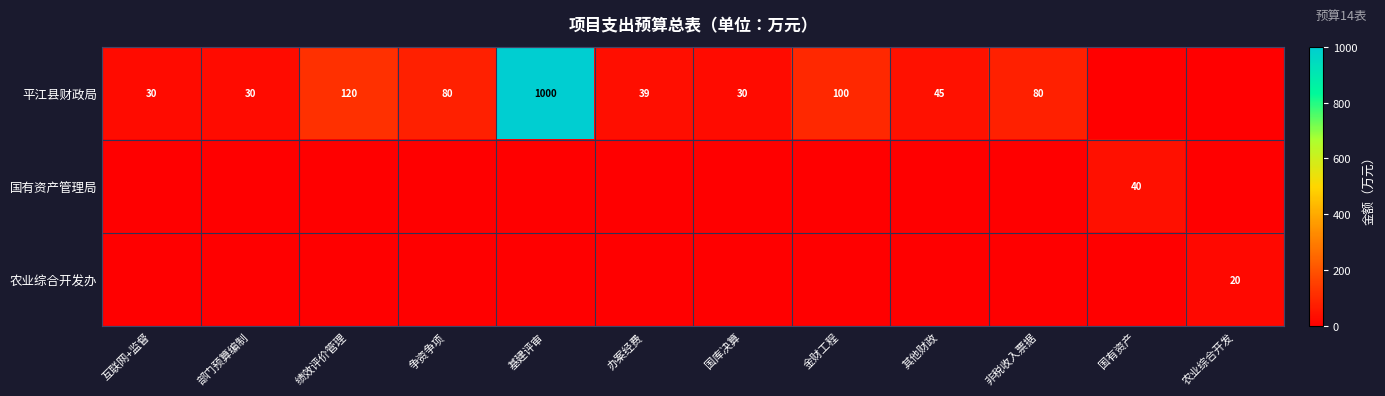

At which category is the sum across all series the highest?

基建评审